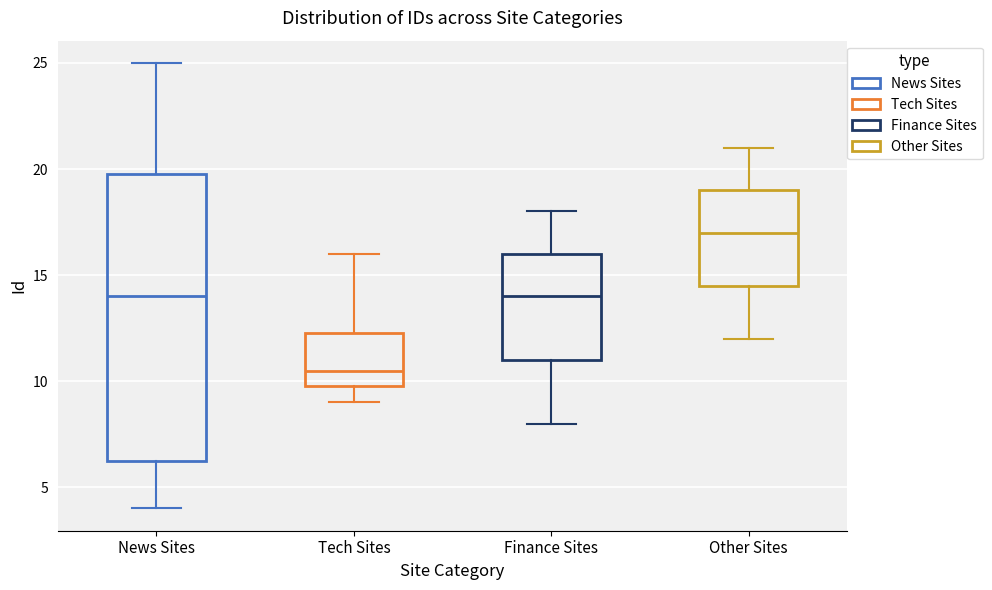

Where does the median line of the box for Finance Sites sit on the y-axis? The values are not printed on the chart, so give them approximately, as read against the axis.

14.0